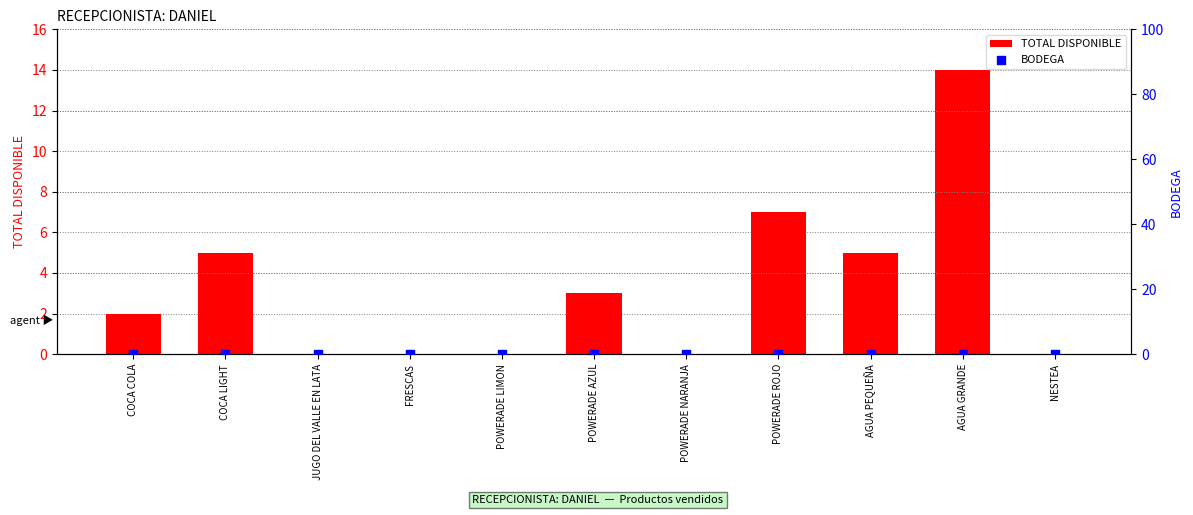

What are all the series names shown in the legend?

TOTAL DISPONIBLE, BODEGA